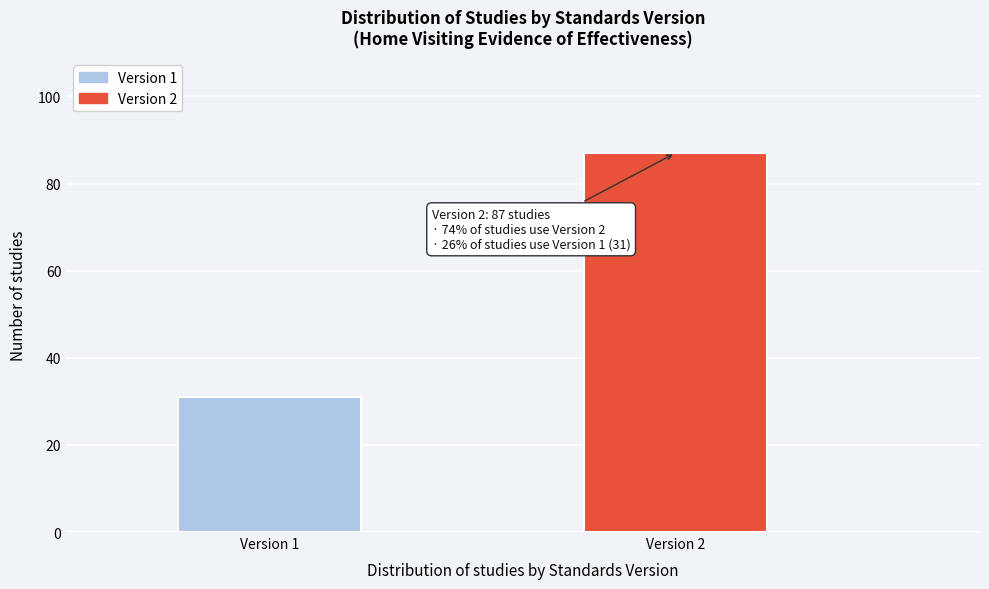

Reading left to right, transcribe all the data shown in this chart.

31	87